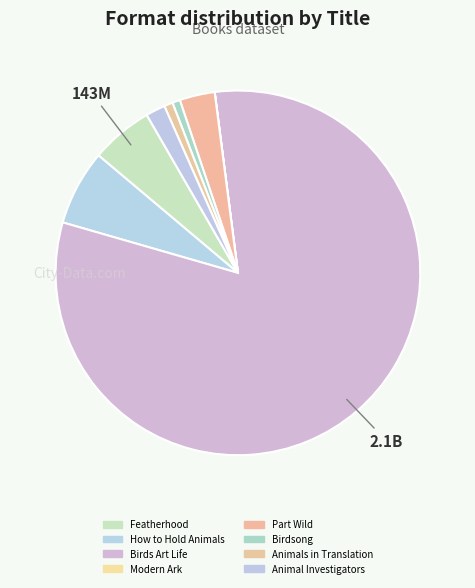

What is the largest slice in the pie chart?

Birds Art Life